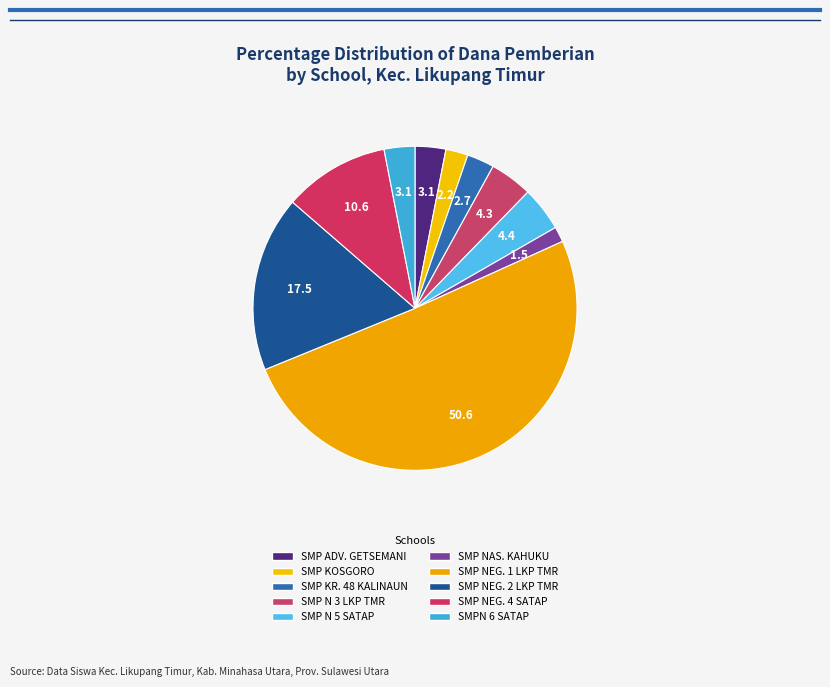

Is there any slice that represents more than half of the pie?

Yes